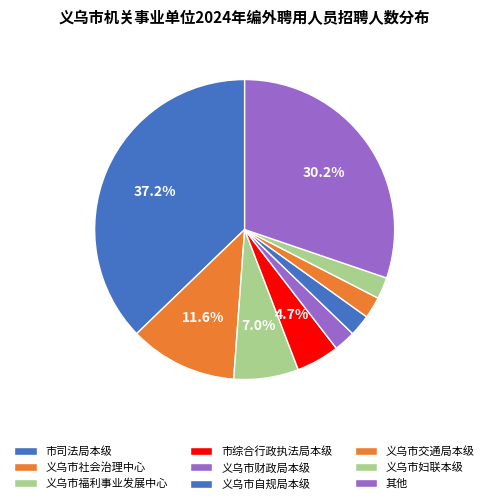

How many segments does this pie chart have?

9